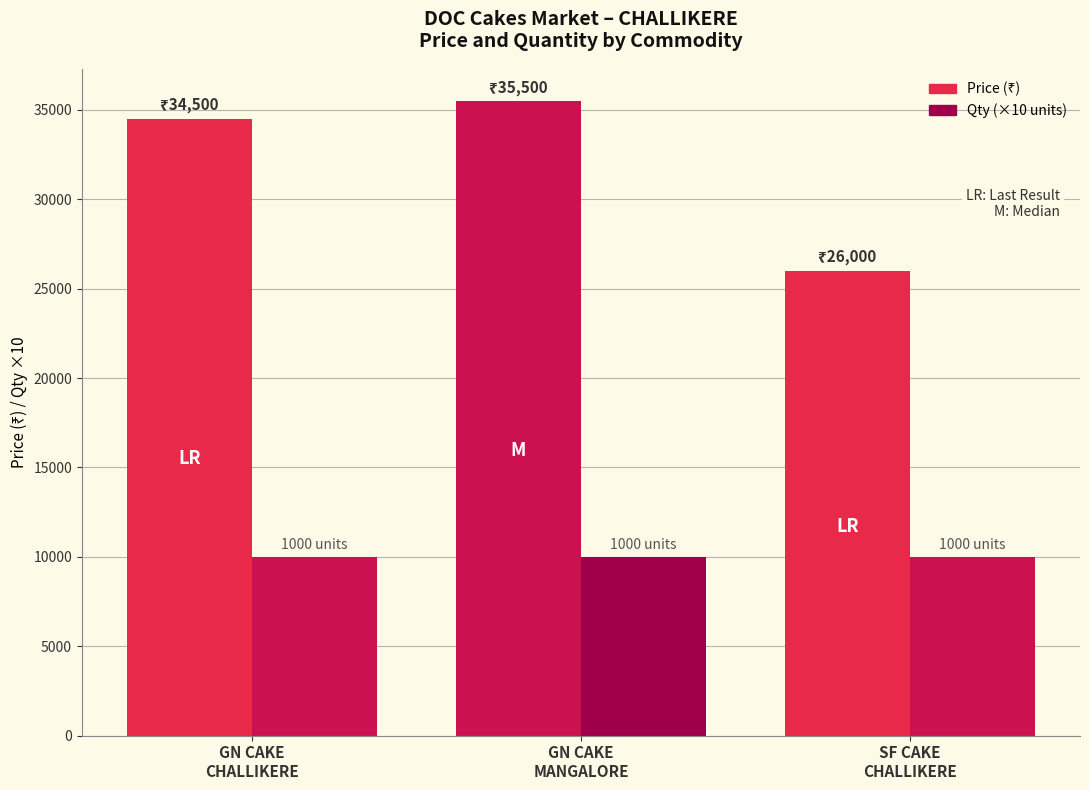

Read the Qty value at GROUNDNUT CAKE CHALLIKERE.

1000